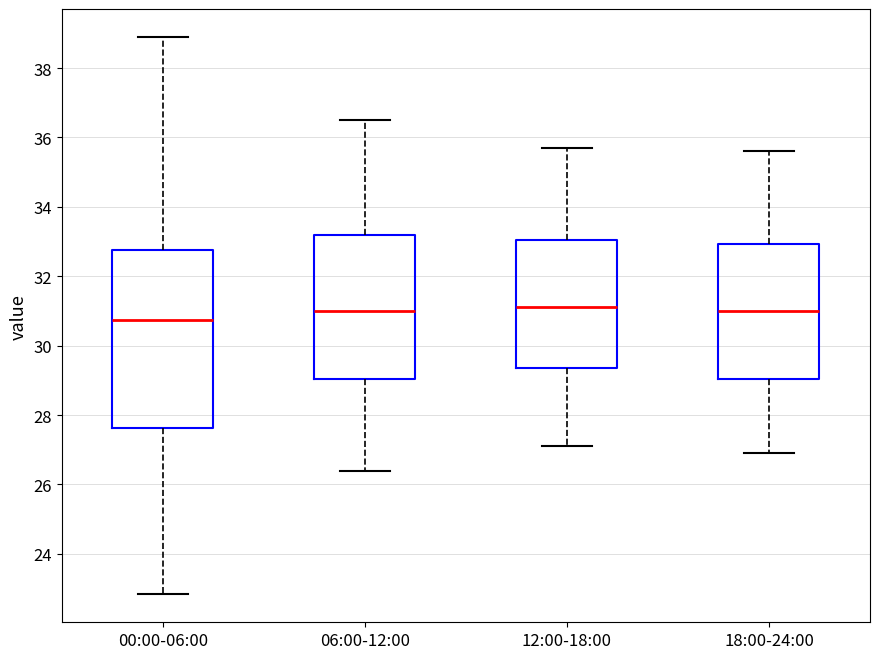

Which box's median line is the lowest?

00:00-06:00